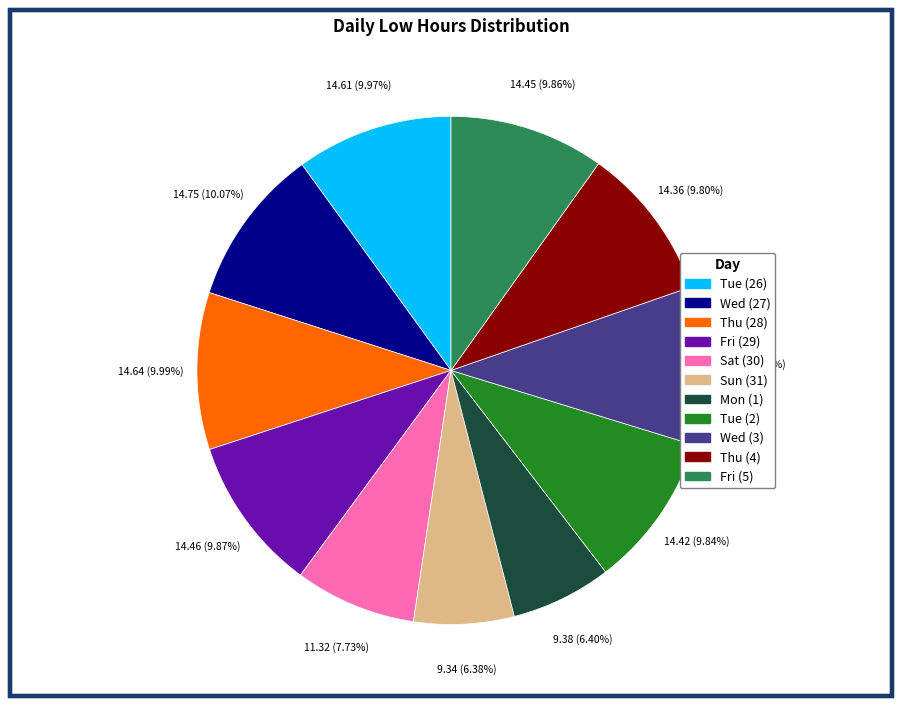

To the nearest percent, what is the difference between the largest and smallest slice percentages?

4%